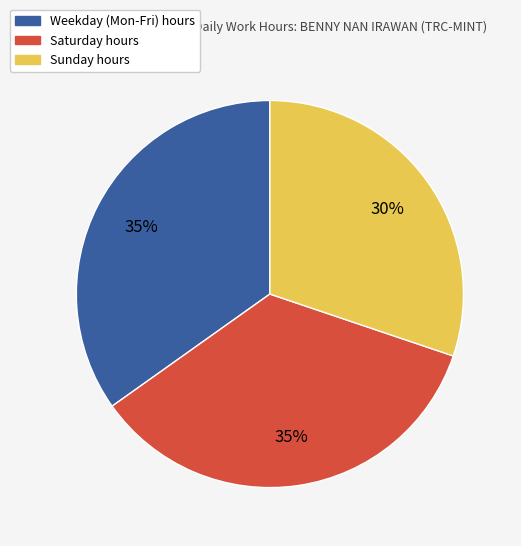

To the nearest percent, what is the difference between the largest and smallest slice percentages?

5%